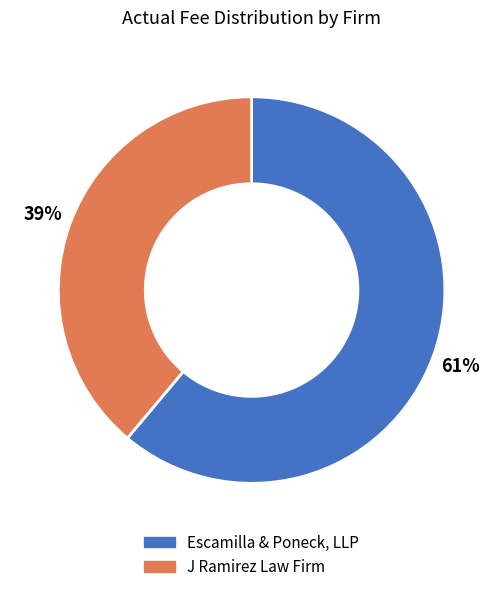

Count the number of slices in the pie.

2